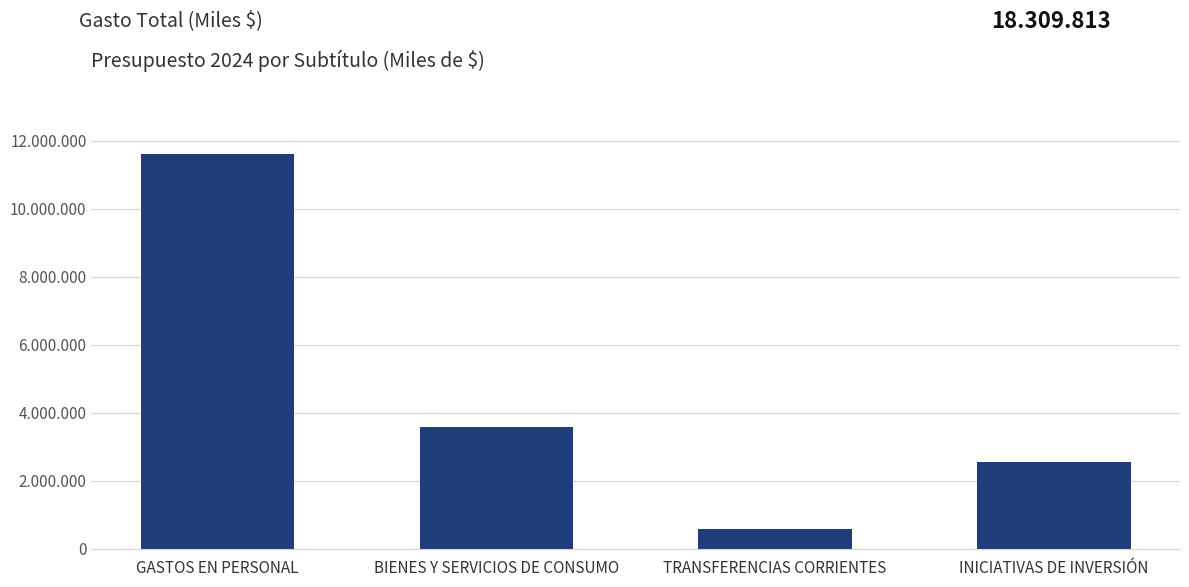

Approximately how many times larger is the value at INICIATIVAS DE INVERSIÓN compared to GASTOS EN PERSONAL?

0.2